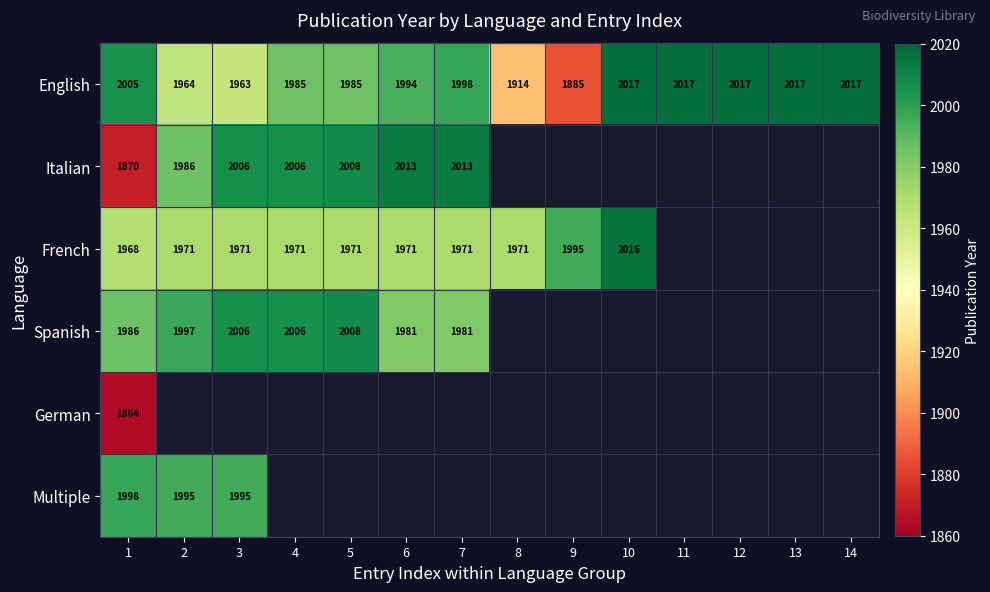

The Italian series shows 2013 at 6. True or false?

True